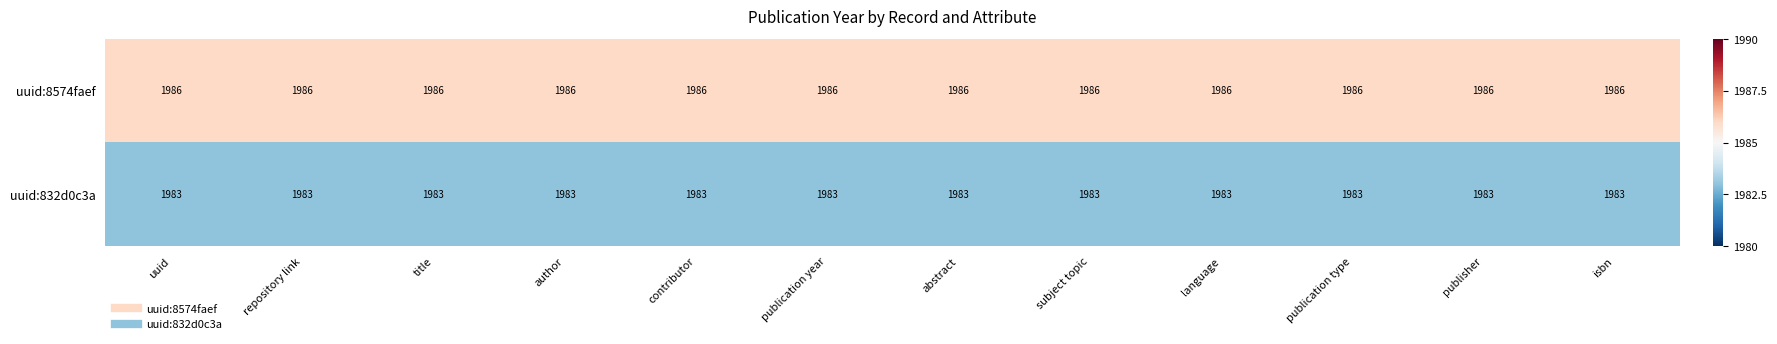

What is the difference between the highest and lowest values at subject topic?

3